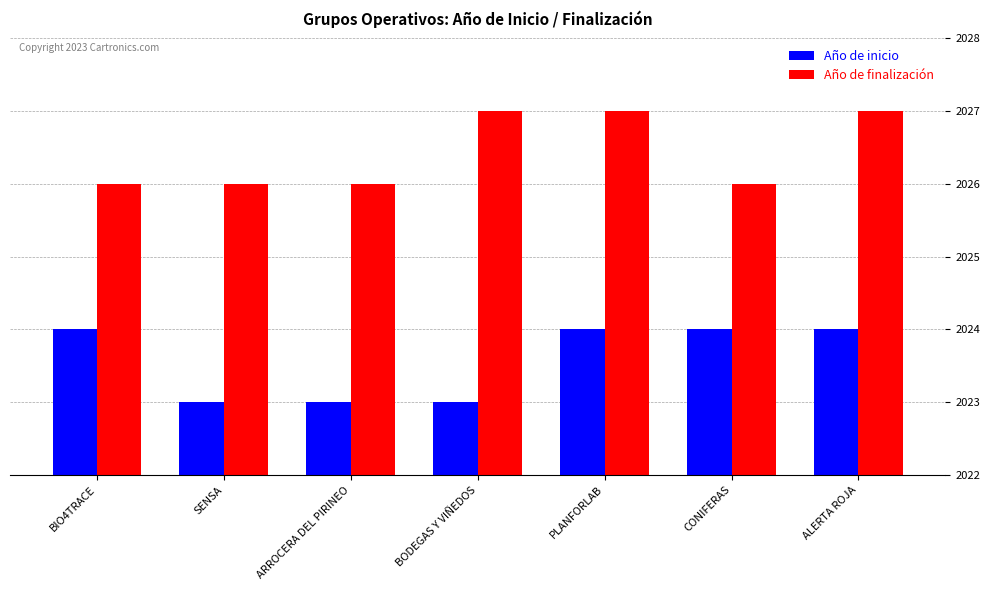

What is the difference between the highest and lowest values at SENSA?

3